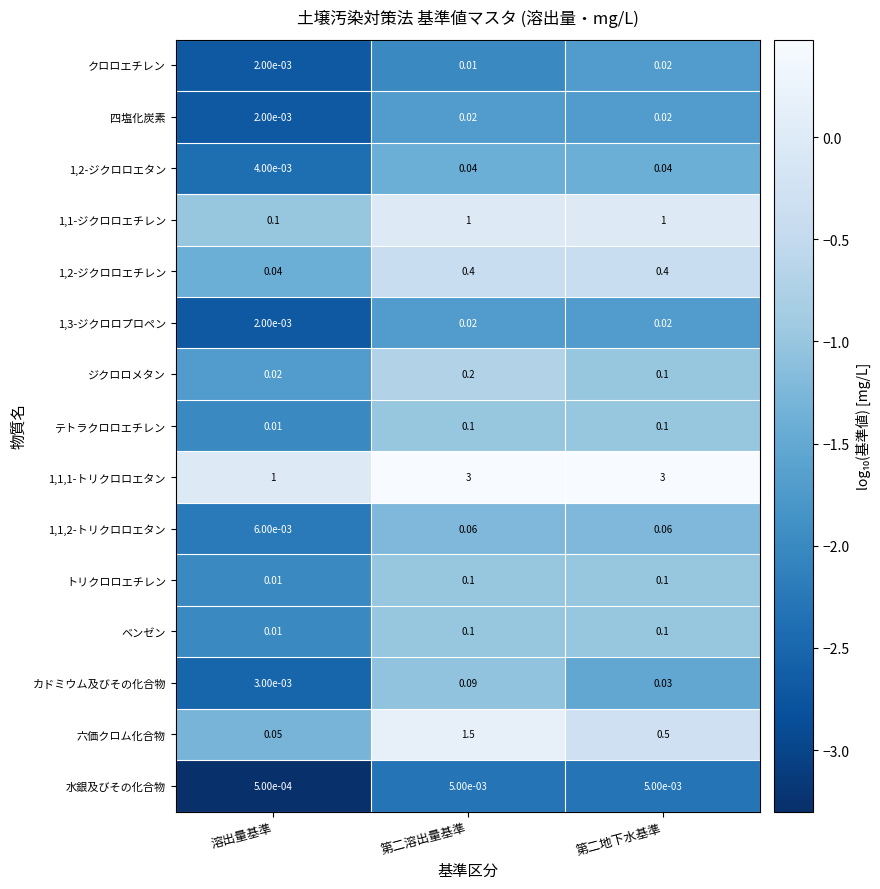

Which category has the highest value in the カドミウム及びその化合物 series?

第二溶出量基準